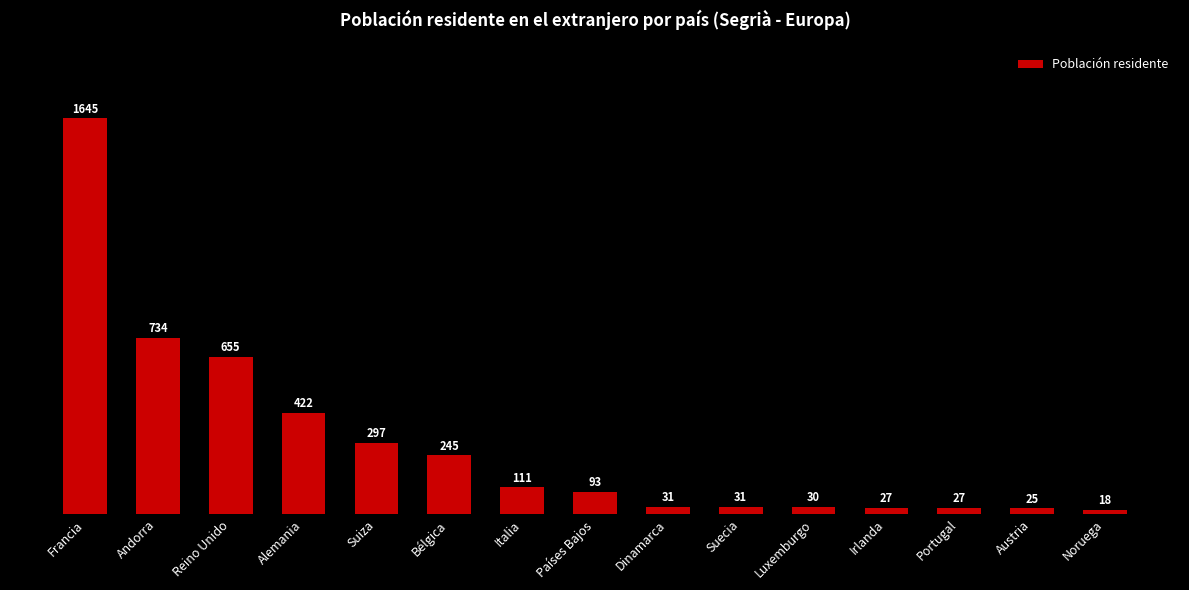

Reading left to right, extract all data points from this chart.

Francia=1645	Andorra=734	Reino Unido=655	Alemania=422	Suiza=297	Bélgica=245	Italia=111	Países Bajos=93	Dinamarca=31	Suecia=31	Luxemburgo=30	Irlanda=27	Portugal=27	Austria=25	Noruega=18